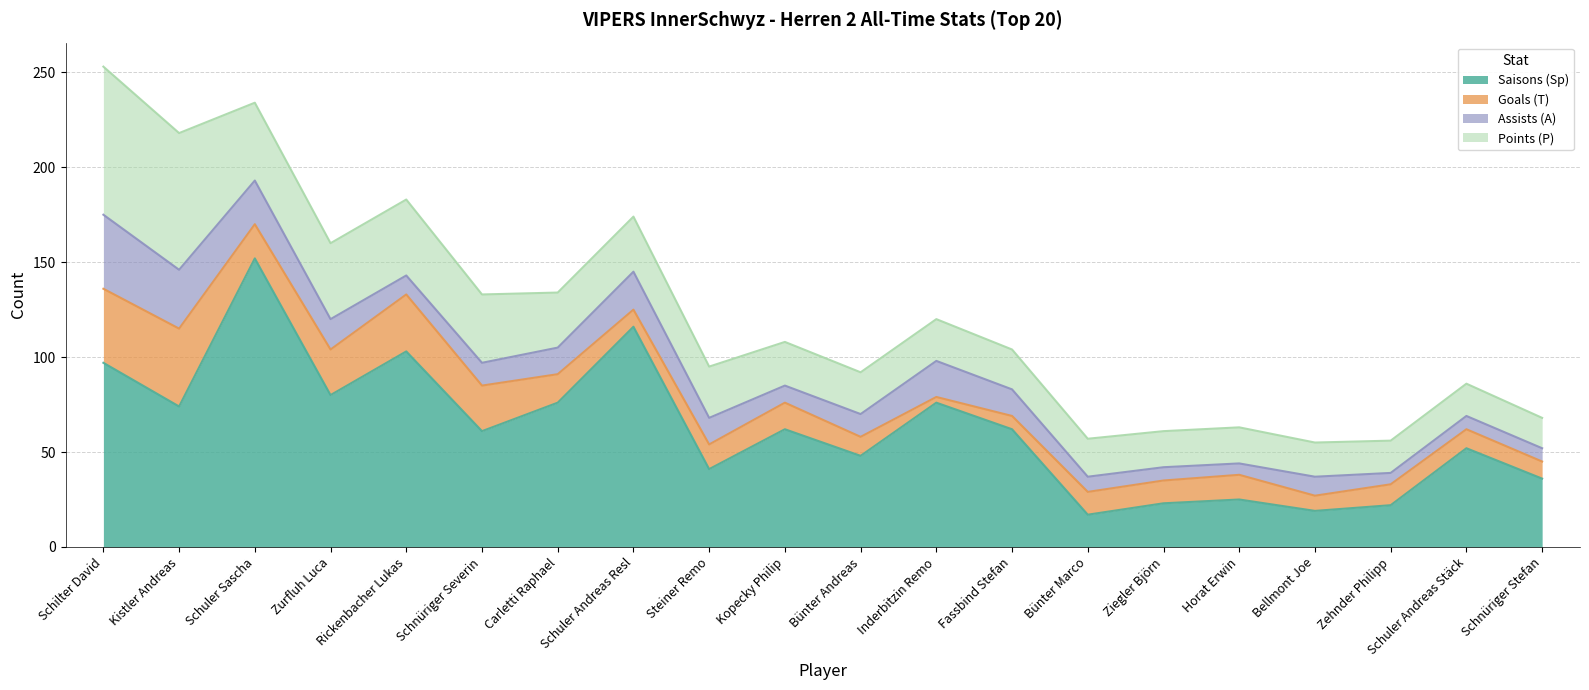

What is the sum of the Goals (T) values at Kistler Andreas and Inderbitzin Remo?

44